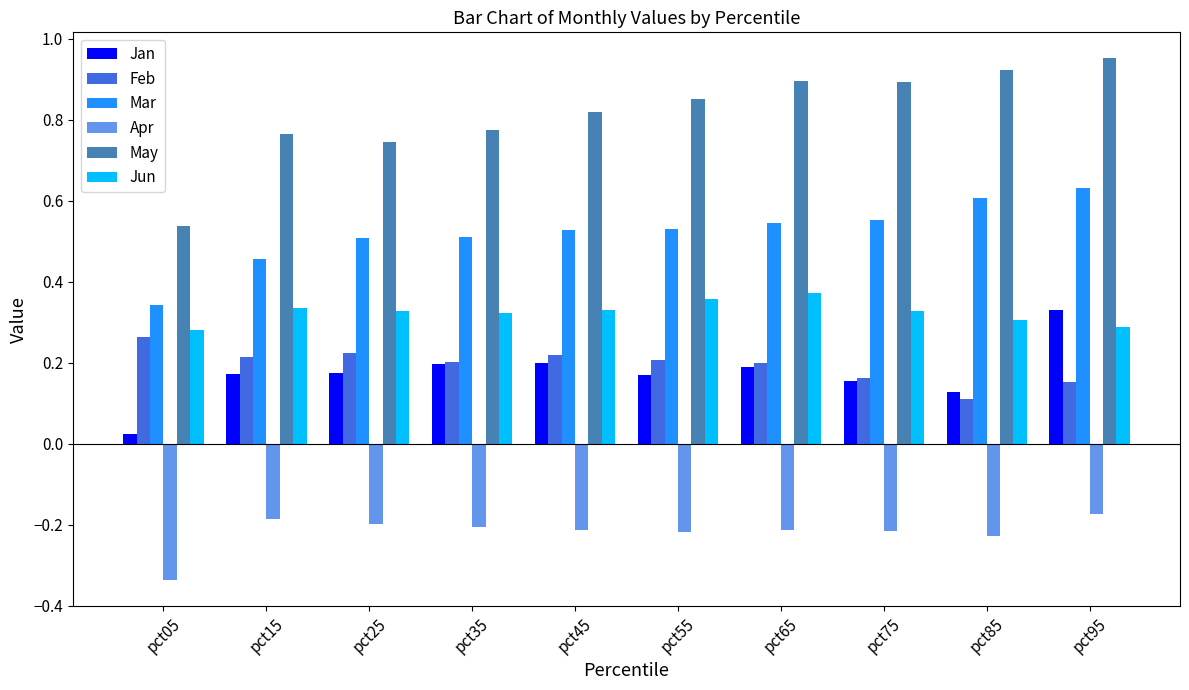

The Feb series shows 0.3 at pct35. True or false?

False